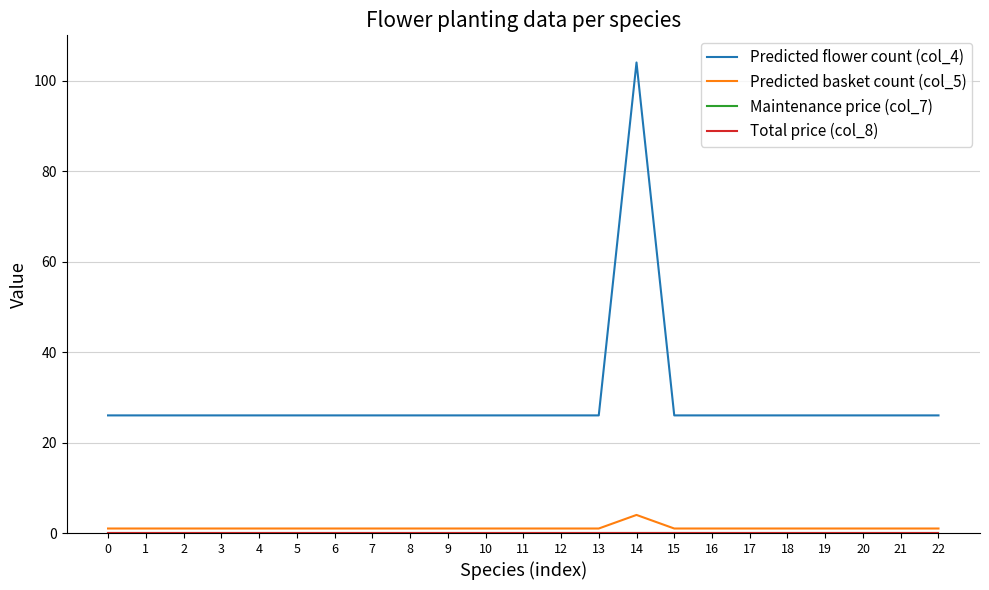

True or false: Predicted basket count (col_5) and Predicted flower count (col_4) intersect in this chart.

False